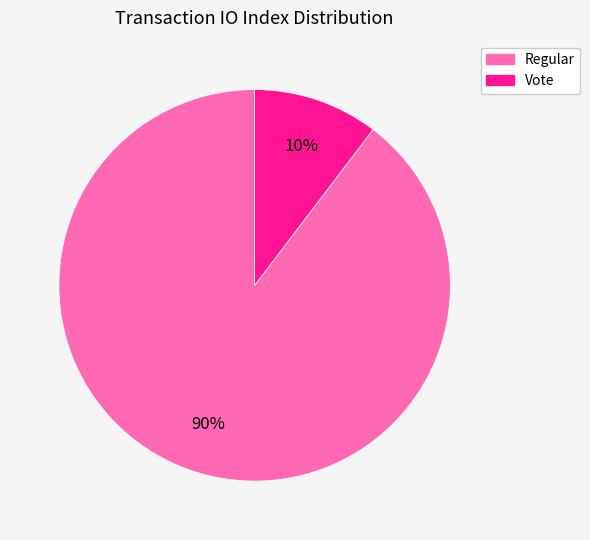

Does Regular account for over 50% of the chart?

Yes